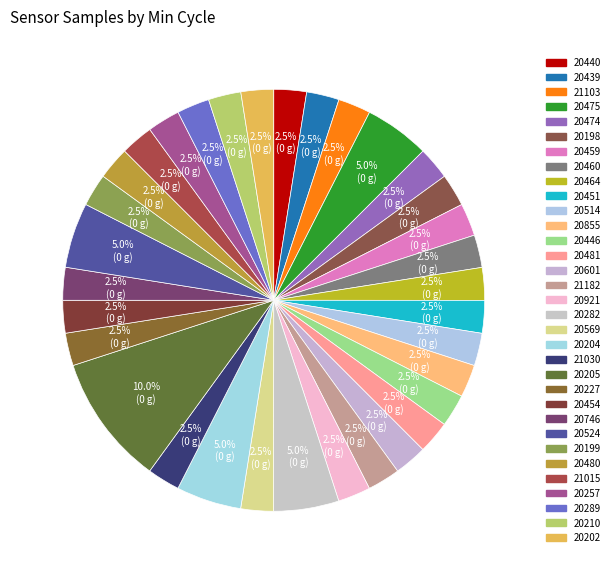

How many slices are in this pie chart?

33